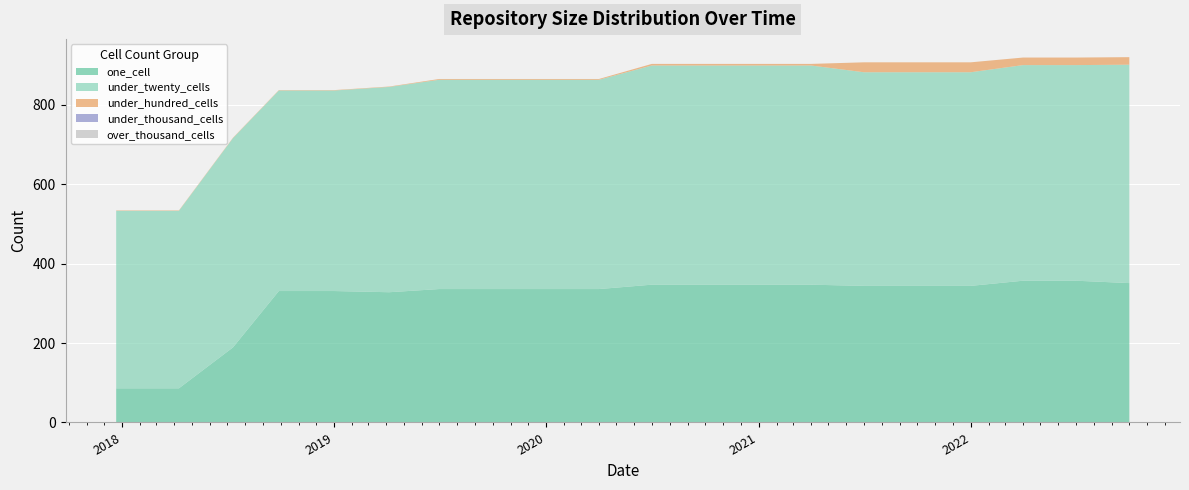

Reading right to left, extract all data points from this chart.

one_cell: 2022-10-01=351	2022-07-01=357	2022-04-01=357	2022-01-01=344	2021-10-01=344	2021-07-01=344	2021-04-01=347	2021-01-01=347	2020-10-01=347	2020-07-01=347	2020-04-01=336	2020-01-01=336	2019-10-09=336	2019-07-01=336	2019-04-06=328	2019-01-01=331	2018-09-28=331	2018-07-11=189	2018-04-09=86	2017-12-22=86
under_twenty_cells: 2022-10-01=550	2022-07-01=543	2022-04-01=543	2022-01-01=538	2021-10-01=538	2021-07-01=538	2021-04-01=552	2021-01-01=552	2020-10-01=552	2020-07-01=552	2020-04-01=527	2020-01-01=527	2019-10-09=527	2019-07-01=527	2019-04-06=517	2019-01-01=505	2018-09-28=505	2018-07-11=527	2018-04-09=447	2017-12-22=447
under_hundred_cells: 2022-10-01=19	2022-07-01=19	2022-04-01=19	2022-01-01=25	2021-10-01=25	2021-07-01=25	2021-04-01=4	2021-01-01=4	2020-10-01=4	2020-07-01=4	2020-04-01=2	2020-01-01=2	2019-10-09=2	2019-07-01=2	2019-04-06=1	2019-01-01=1	2018-09-28=1	2018-07-11=1	2018-04-09=1	2017-12-22=1
under_thousand_cells: 2022-10-01=0	2022-07-01=0	2022-04-01=0	2022-01-01=0	2021-10-01=0	2021-07-01=0	2021-04-01=0	2021-01-01=0	2020-10-01=0	2020-07-01=0	2020-04-01=0	2020-01-01=0	2019-10-09=0	2019-07-01=0	2019-04-06=0	2019-01-01=0	2018-09-28=0	2018-07-11=0	2018-04-09=0	2017-12-22=0
over_thousand_cells: 2022-10-01=0	2022-07-01=0	2022-04-01=0	2022-01-01=0	2021-10-01=0	2021-07-01=0	2021-04-01=0	2021-01-01=0	2020-10-01=0	2020-07-01=0	2020-04-01=0	2020-01-01=0	2019-10-09=0	2019-07-01=0	2019-04-06=0	2019-01-01=0	2018-09-28=0	2018-07-11=0	2018-04-09=0	2017-12-22=0